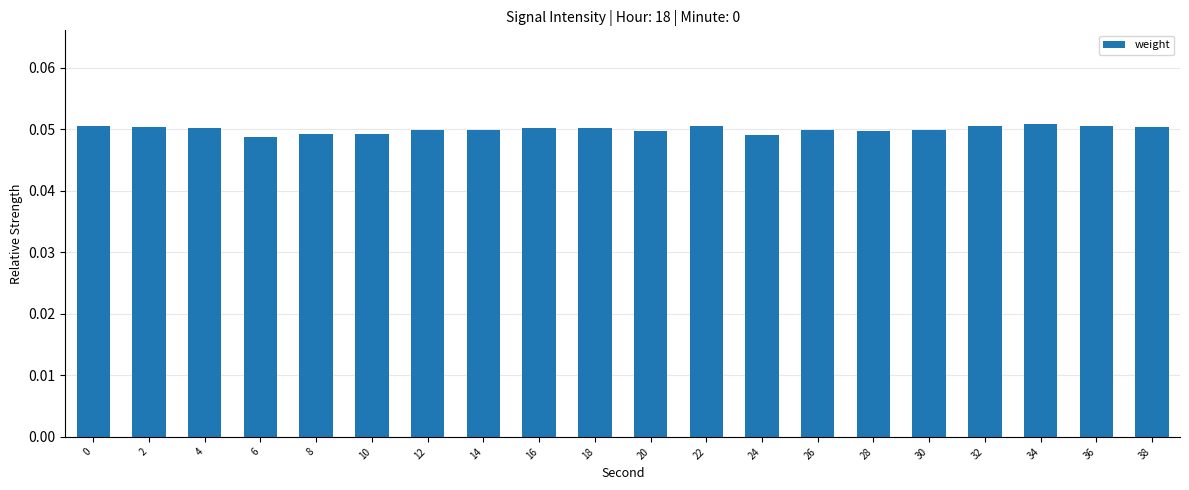

How many distinct data groups are displayed?

1